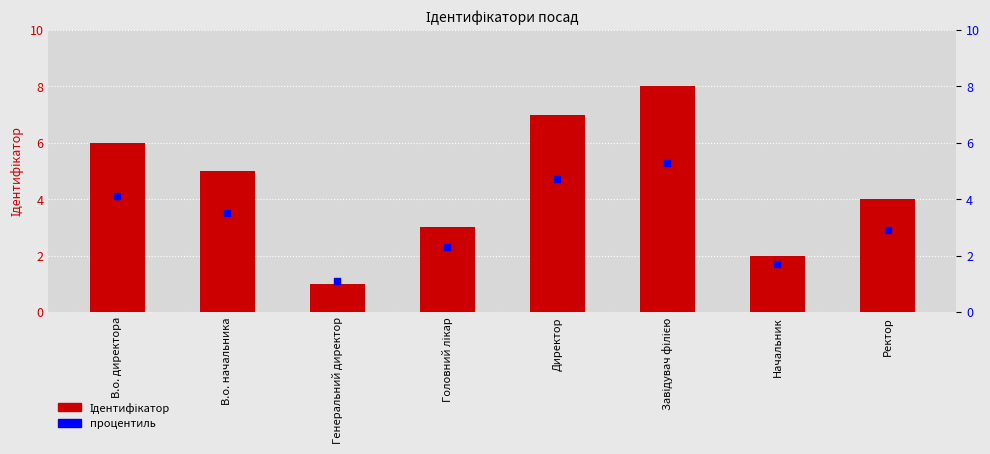

Is the value of процентиль at Начальник greater than the value of Ідентифікатор at Генеральний директор?

Yes